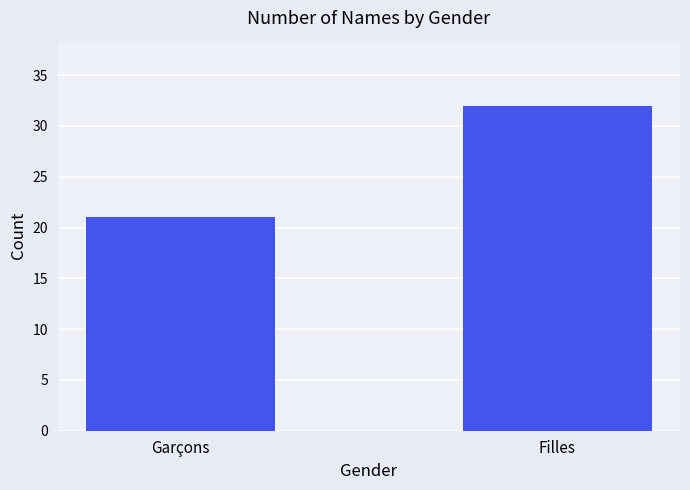

Read the value at Filles, to the nearest 10.

30